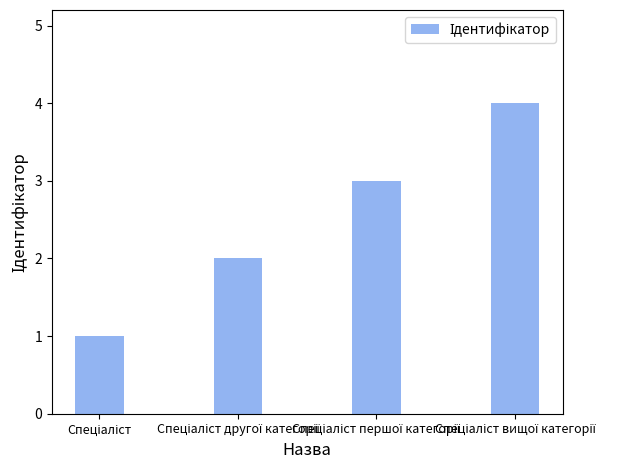

Count the values in the range 2 to 4.

3